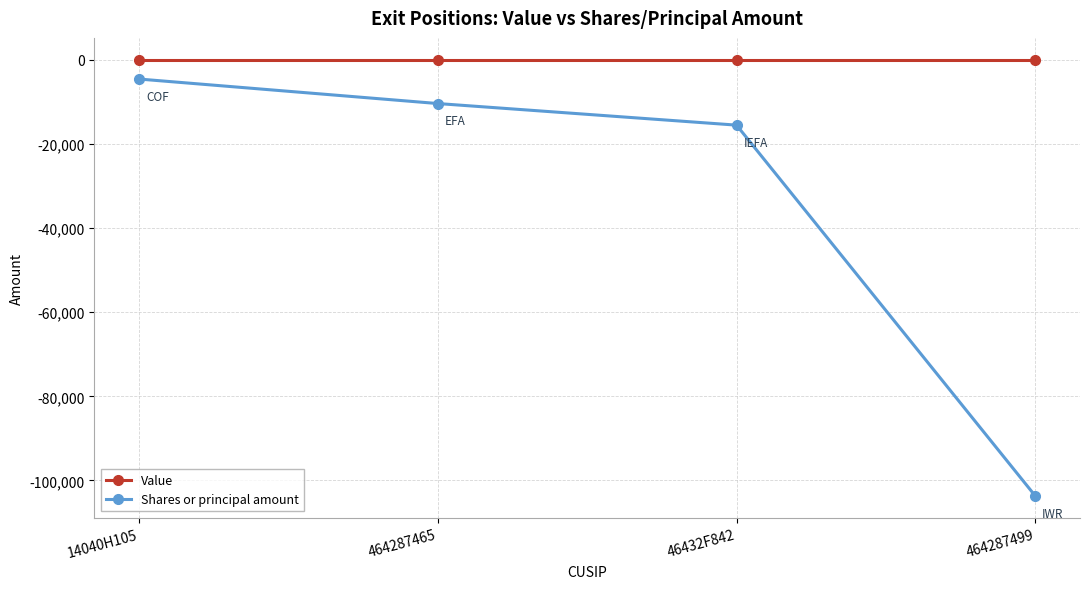

List the labels in order of Shares or principal amount value, smallest first.

464287499, 46432F842, 464287465, 14040H105